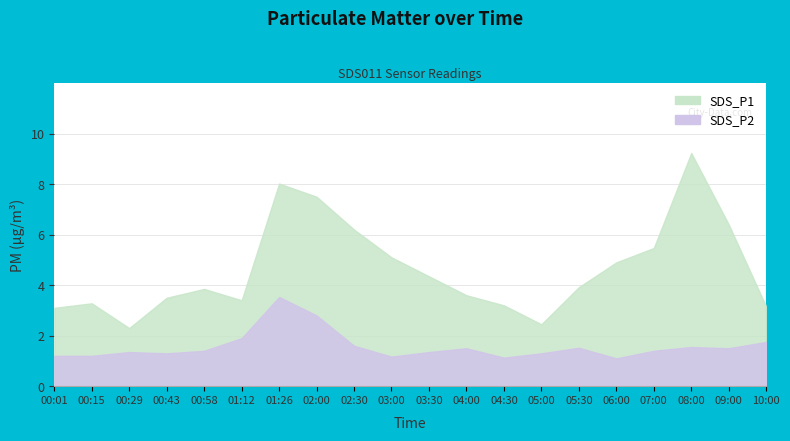

In SDS_P1, how many points are lower than both neighbors (excluding endpoints)?

3